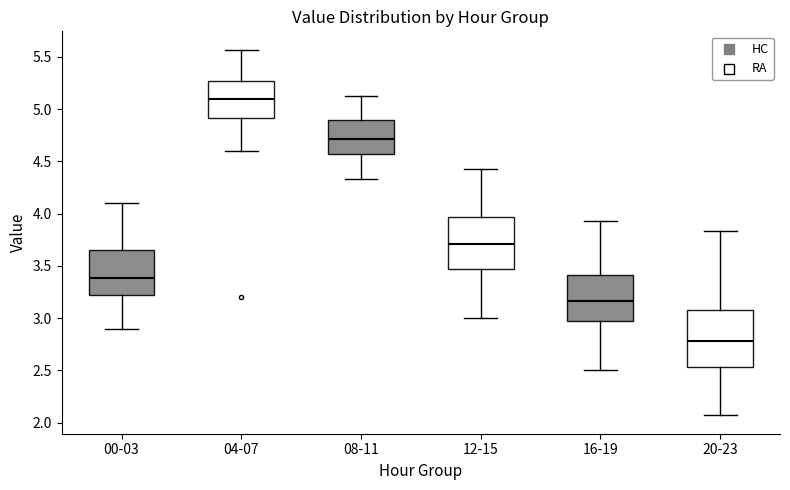

Which box is the tallest, from its lower edge to its upper edge?

20-23